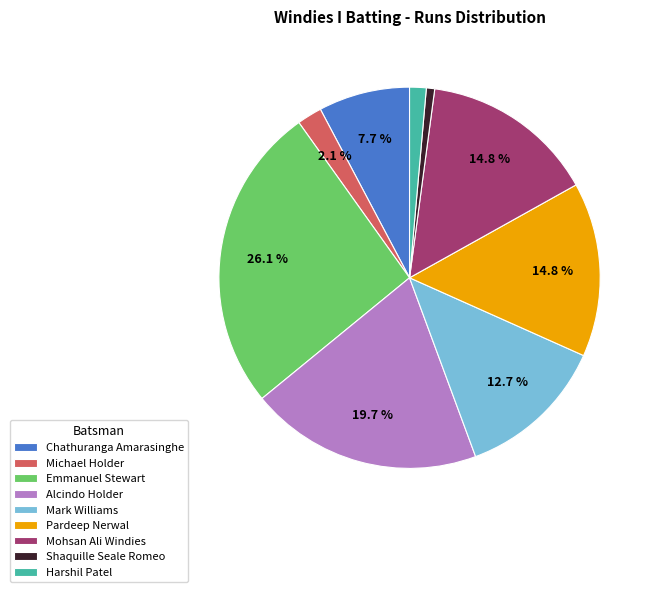

Which slice is the largest?

Emmanuel Stewart